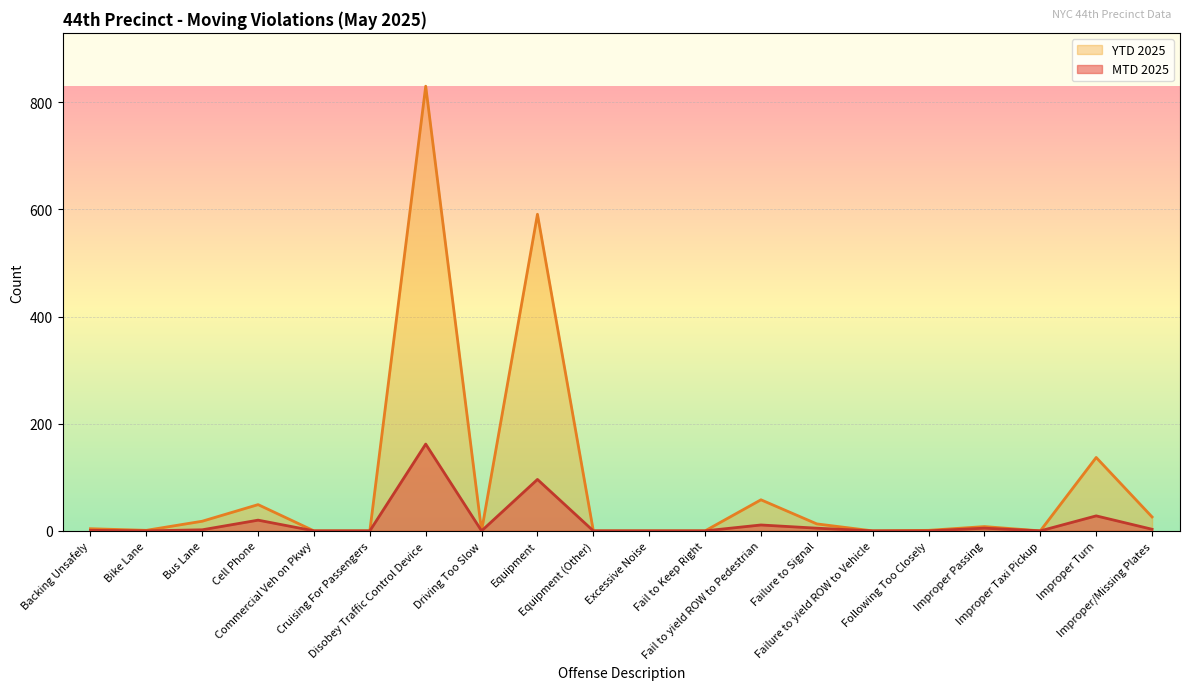

Reading right to left, what are all the values shown in this chart?

MTD 2025: Improper/Missing Plates=3	Improper Turn=28	Improper Taxi Pickup=0	Improper Passing=5	Following Too Closely=0	Failure to yield ROW to Vehicle=0	Failure to Signal=5	Fail to yield ROW to Pedestrian=11	Fail to Keep Right=0	Excessive Noise=0	Equipment (Other)=0	Equipment=96	Driving Too Slow=0	Disobey Traffic Control Device=162	Cruising For Passengers=0	Commercial Veh on Pkwy=0	Cell Phone=20	Bus Lane=2	Bike Lane=0	Backing Unsafely=1
YTD 2025: Improper/Missing Plates=26	Improper Turn=137	Improper Taxi Pickup=0	Improper Passing=8	Following Too Closely=1	Failure to yield ROW to Vehicle=0	Failure to Signal=13	Fail to yield ROW to Pedestrian=58	Fail to Keep Right=0	Excessive Noise=0	Equipment (Other)=0	Equipment=591	Driving Too Slow=0	Disobey Traffic Control Device=830	Cruising For Passengers=0	Commercial Veh on Pkwy=0	Cell Phone=49	Bus Lane=18	Bike Lane=1	Backing Unsafely=4